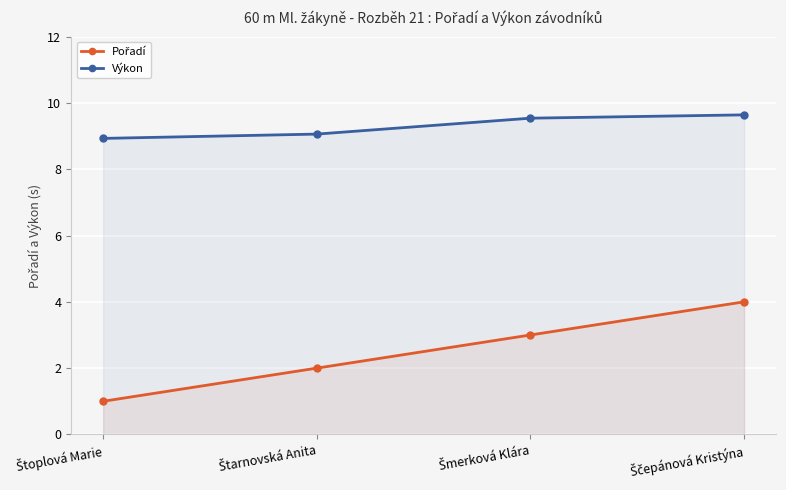

The Výkon series shows 17.2 at Ščepánová Kristýna. True or false?

False